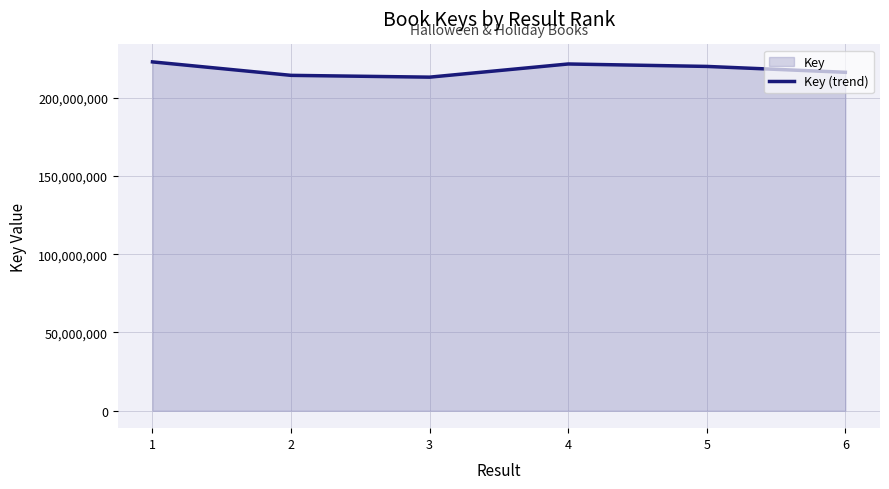

List the labels in order of value, smallest first.

3, 2, 6, 5, 4, 1